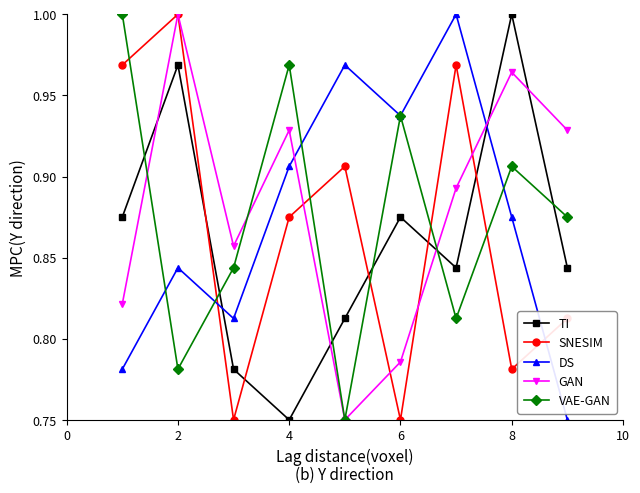

At how many categories does at least one series exceed 0?

9